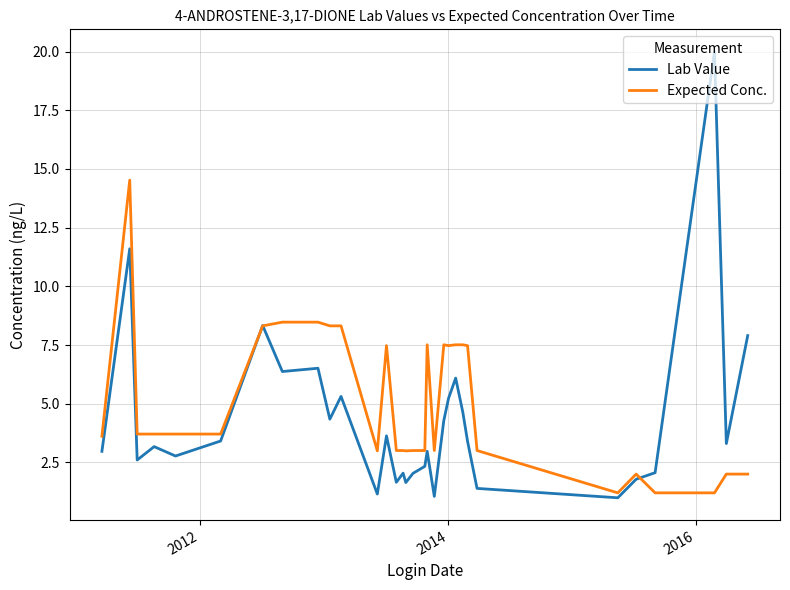

What is the minimum value for Lab Value?

1.0